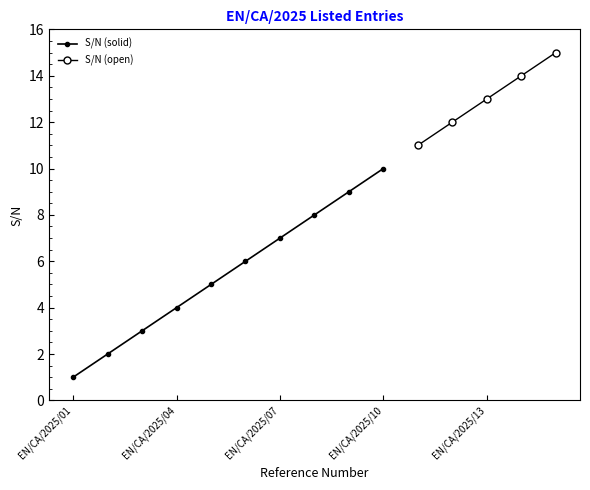

List the labels in order of value, largest first.

EN/CA/2025/15, EN/CA/2025/14, EN/CA/2025/13, EN/CA/2025/12, EN/CA/2025/11, EN/CA/2025/10, EN/CA/2025/09, EN/CA/2025/08, EN/CA/2025/07, EN/CA/2025/06, EN/CA/2025/05, EN/CA/2025/04, EN/CA/2025/03, EN/CA/2025/02, EN/CA/2025/01